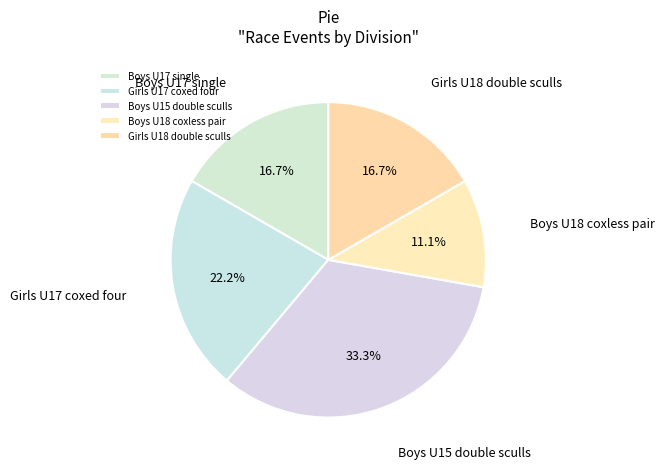

Between Girls U18 double sculls and Boys U15 double sculls, which is larger?

Boys U15 double sculls